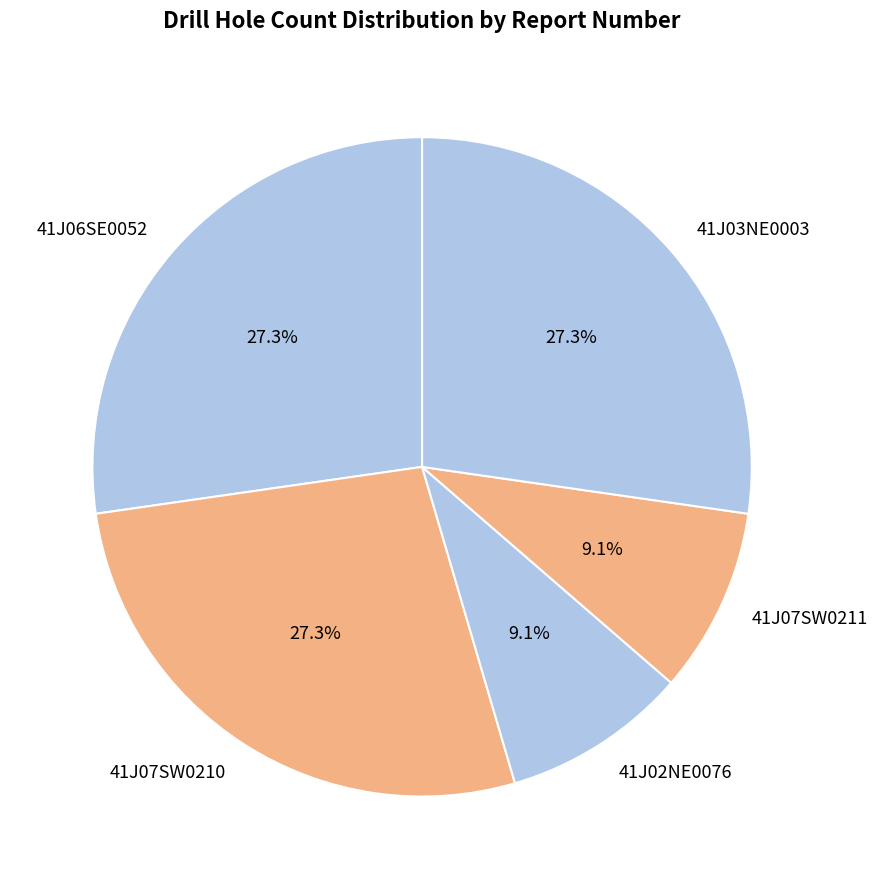

To the nearest percent, what is the average slice percentage?

20%